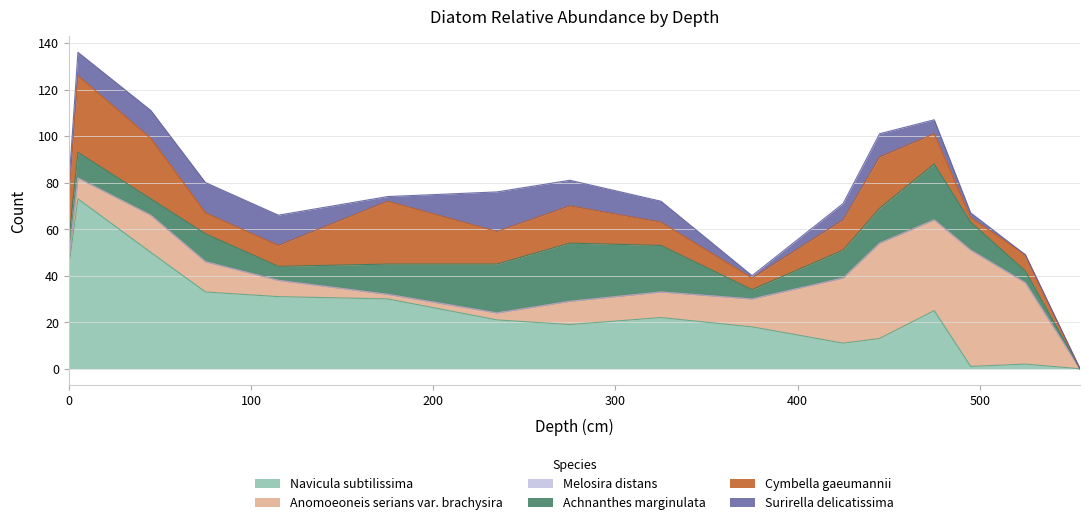

At 555, list the series in order from largest to smallest.

Navicula subtilissima, Anomoeoneis serians var. brachysira, Melosira distans, Achnanthes marginulata, Cymbella gaeumannii, Surirella delicatissima